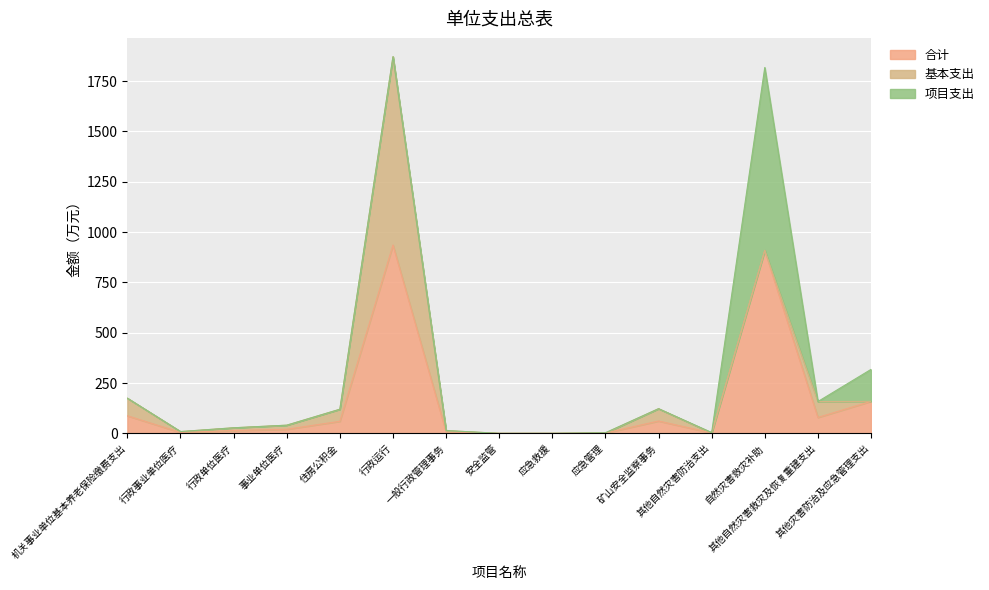

Where is the first local minimum for 合计?

行政事业单位医疗